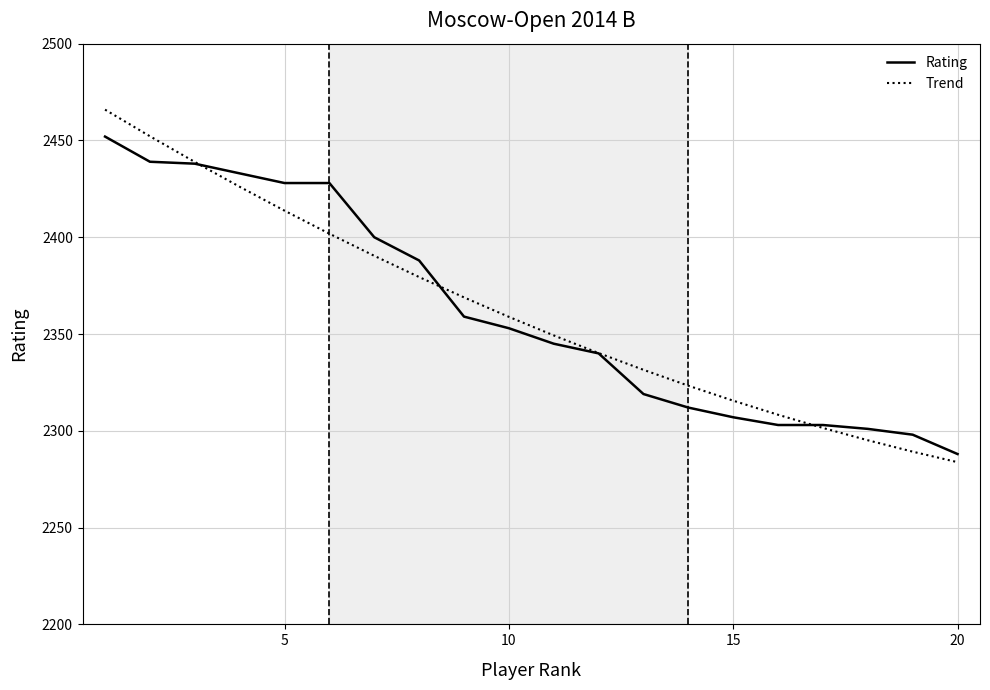

Rank the series by their maximum value, from lowest to highest.

Rating, Trend